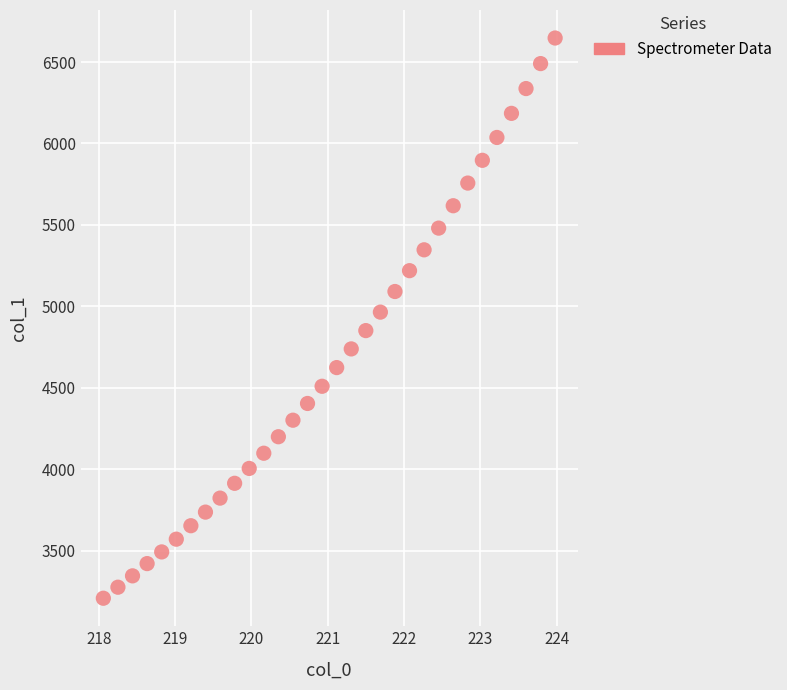

What is the range of X values (max minus min)?

5.9